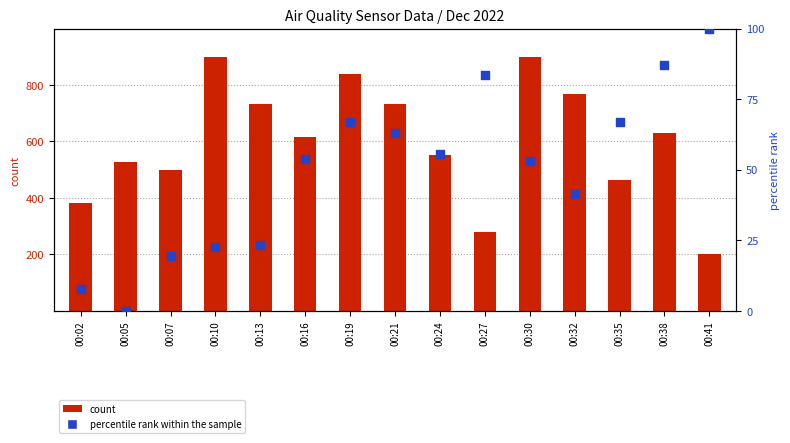

Which series reaches the maximum Y coordinate?

count